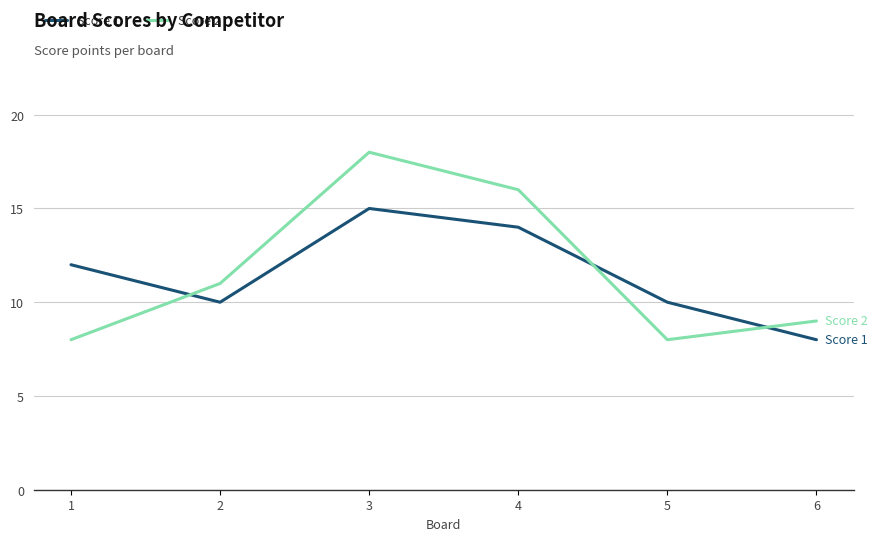

At which category is the sum across all series the highest?

3